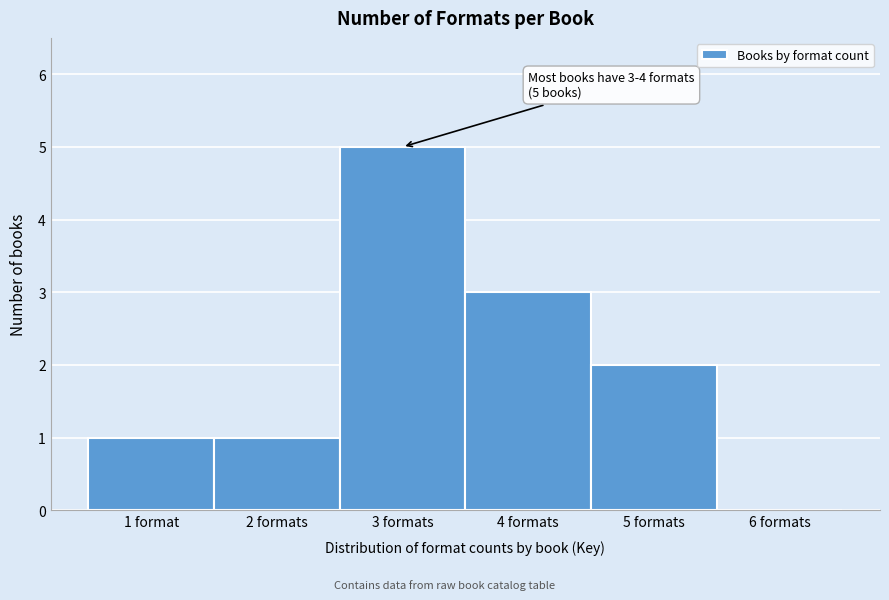

Reading right to left, extract all data points from this chart.

6 formats=0	5 formats=2	4 formats=3	3 formats=5	2 formats=1	1 format=1